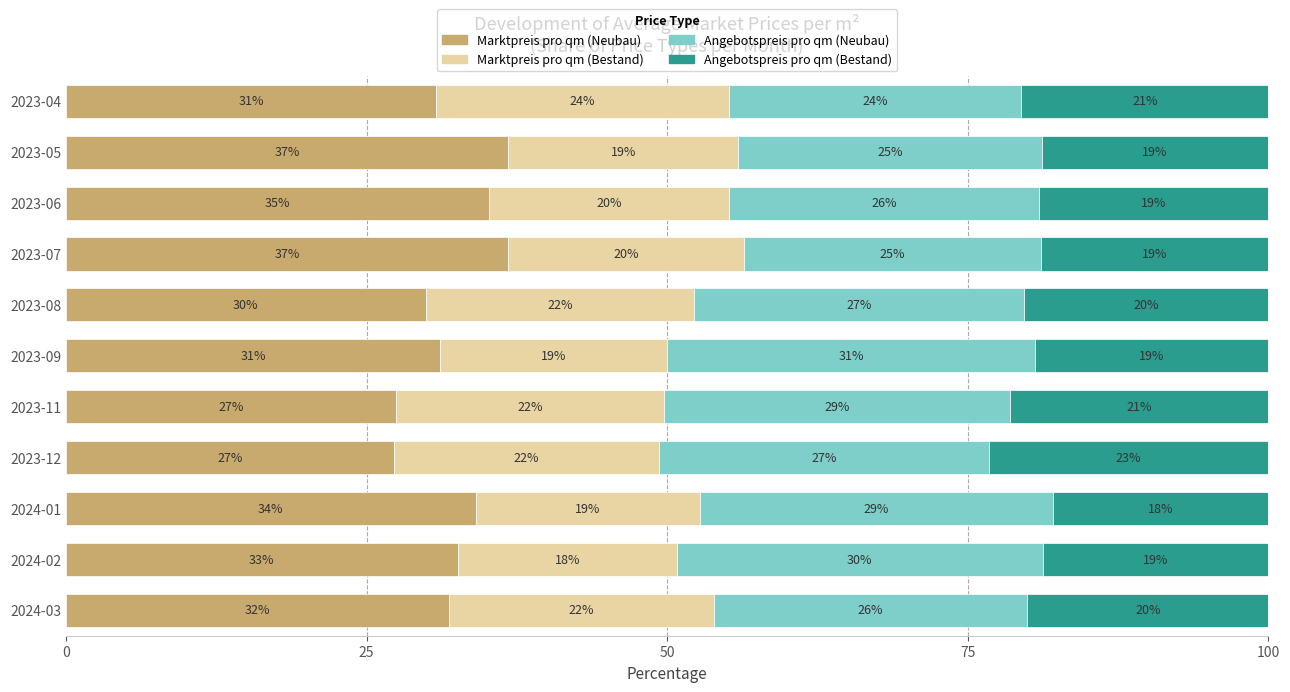

What is the maximum value for Marktpreis pro qm (Neubau)?

36.8